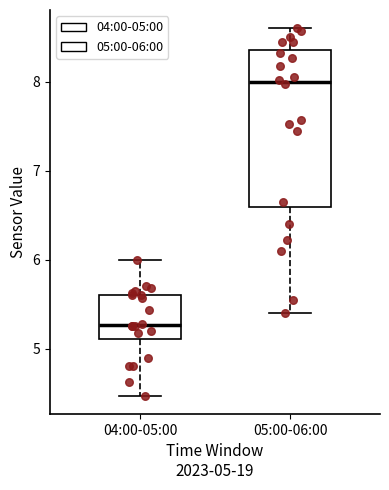

Reading left to right, read every box against the y-axis: the position of its median line, the range the box covers, and the ends of its whiskers. The values are not printed on the chart, so give them approximately, as read against the axis.

04:00-05:00: median 5.3, box 5.1 to 5.6, whiskers 4.5 to 6.0
05:00-06:00: median 8.0, box 6.6 to 8.4, whiskers 5.4 to 8.6